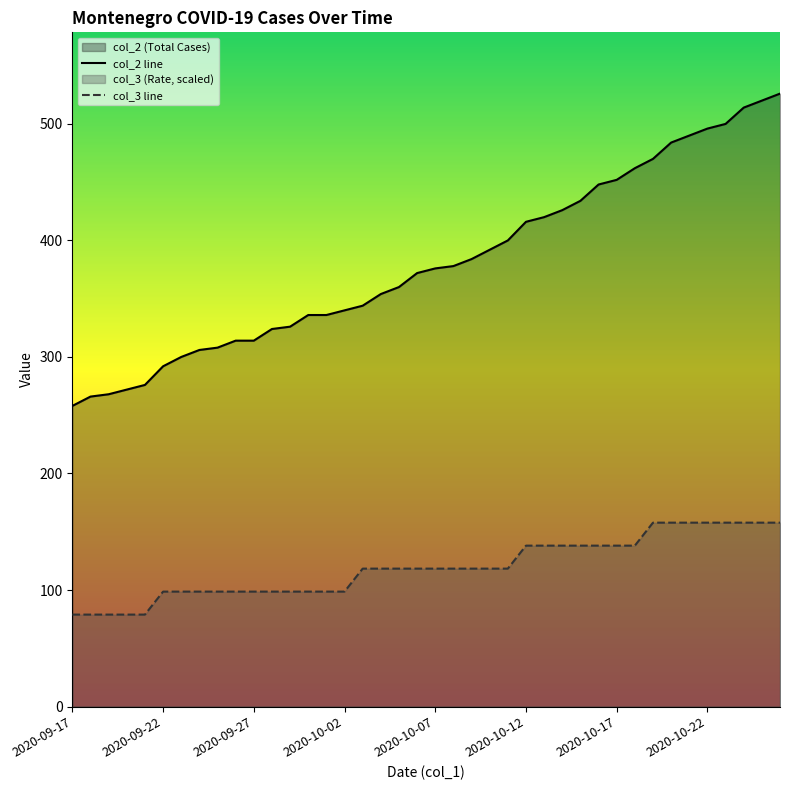

How many lines are shown in the chart?

2